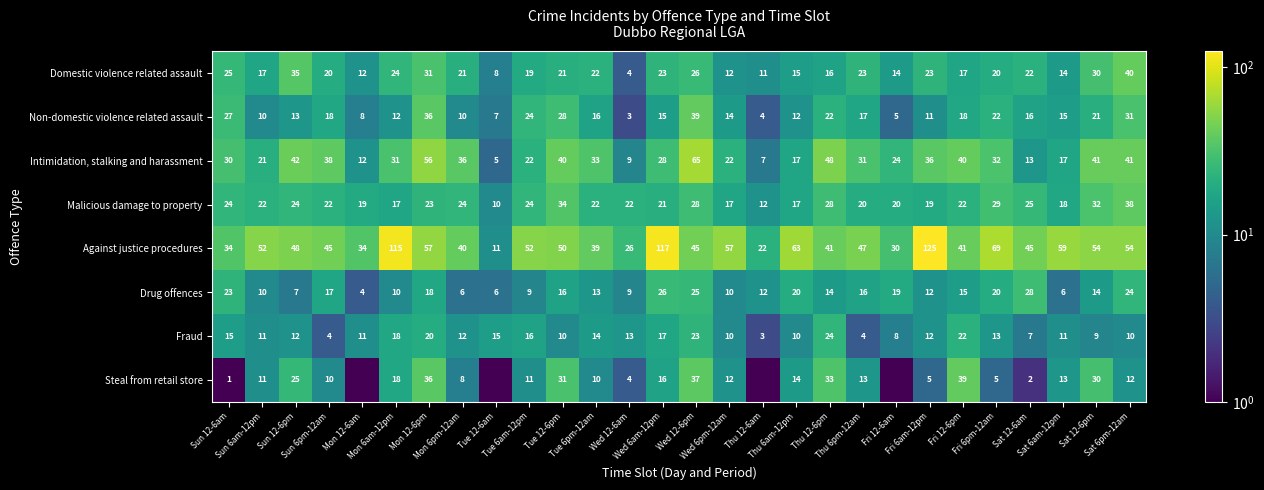

Which category has the lowest value across all series?

Mon 12-6am